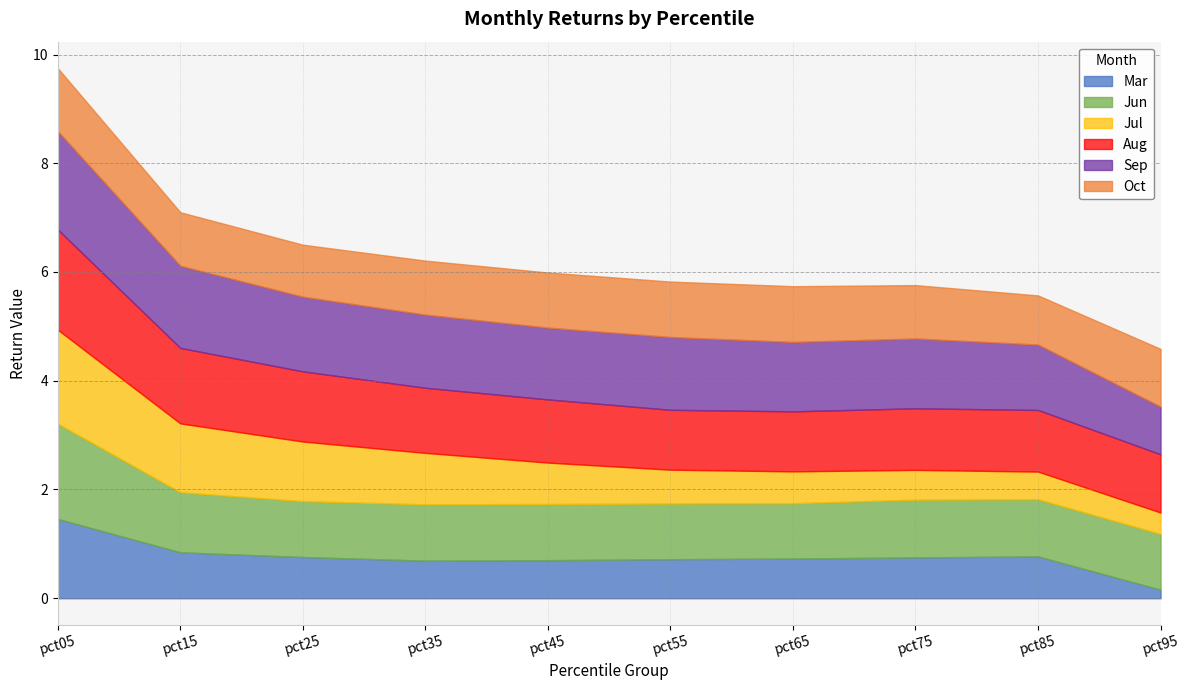

What is the difference between the highest and lowest values at pct25?

0.6